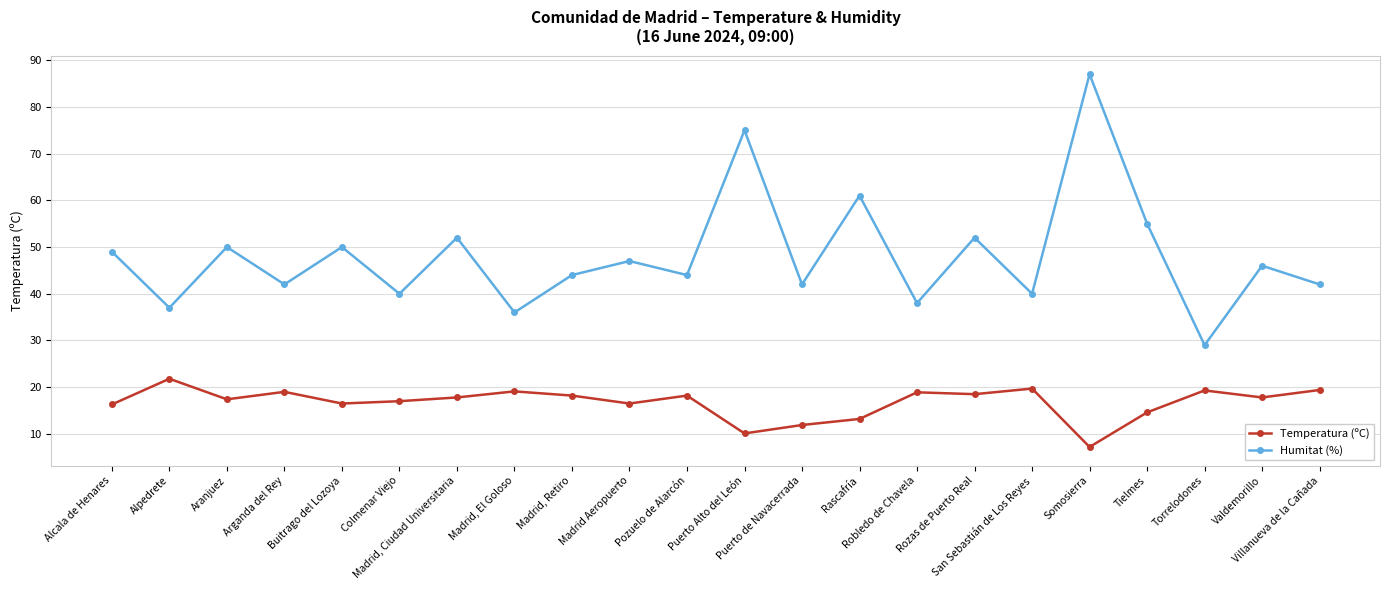

What is the label of the 21st point from the left?

Valdemorillo